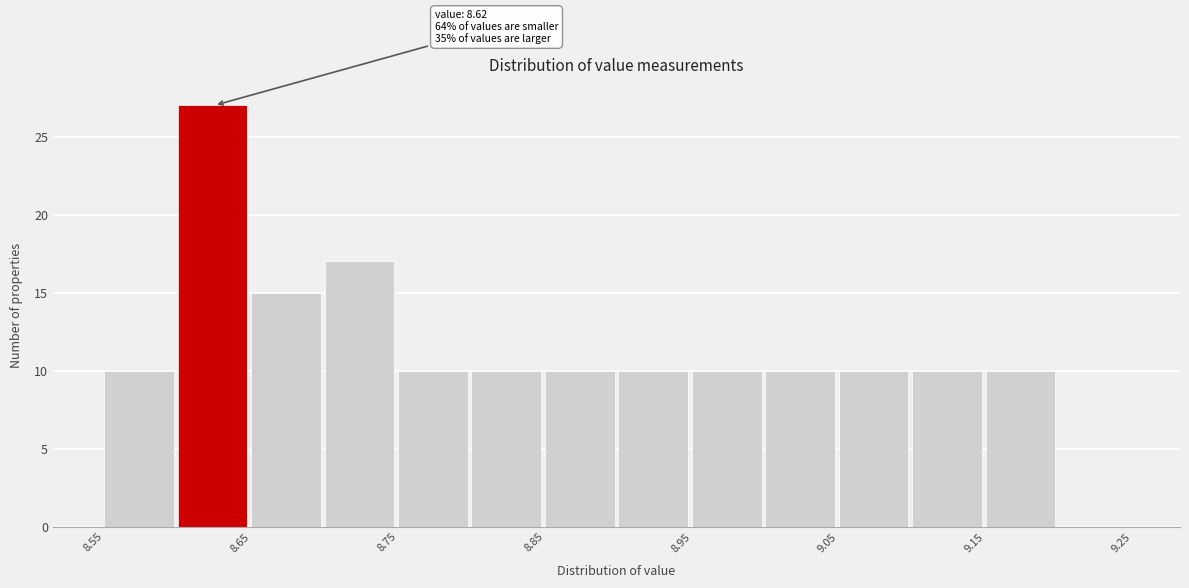

Which range on the x-axis has the tallest bar?

8.60 to 8.65